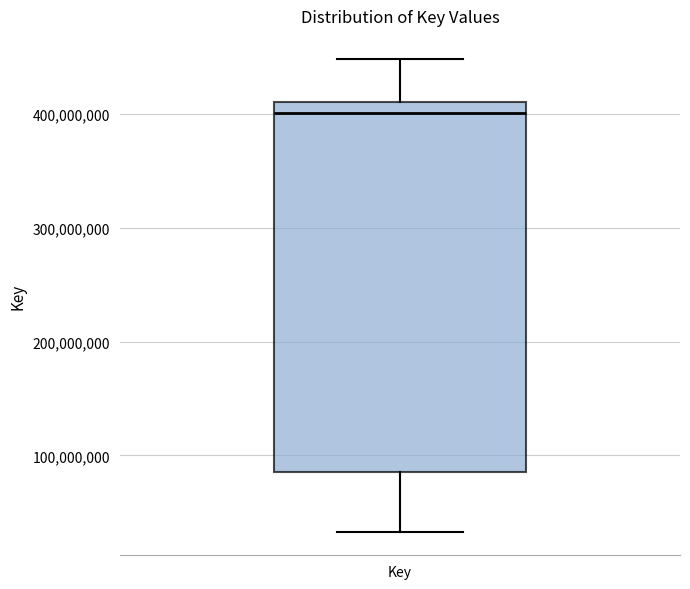

Where is the upper edge of the box for Key on the y-axis? The values are not printed on the chart, so give them approximately, as read against the axis.

410000000